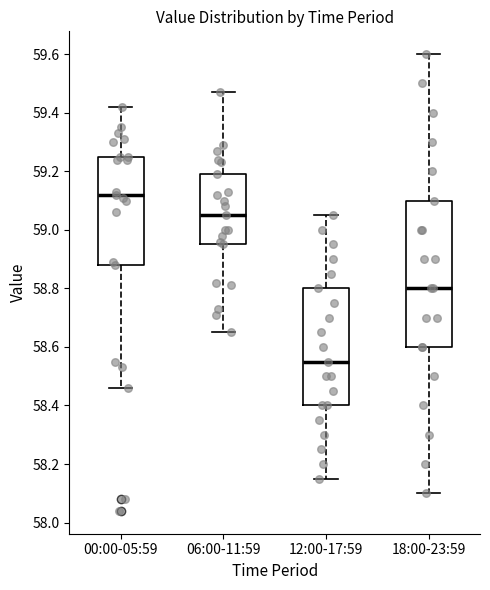

Which box is the tallest, from its lower edge to its upper edge?

18:00-23:59